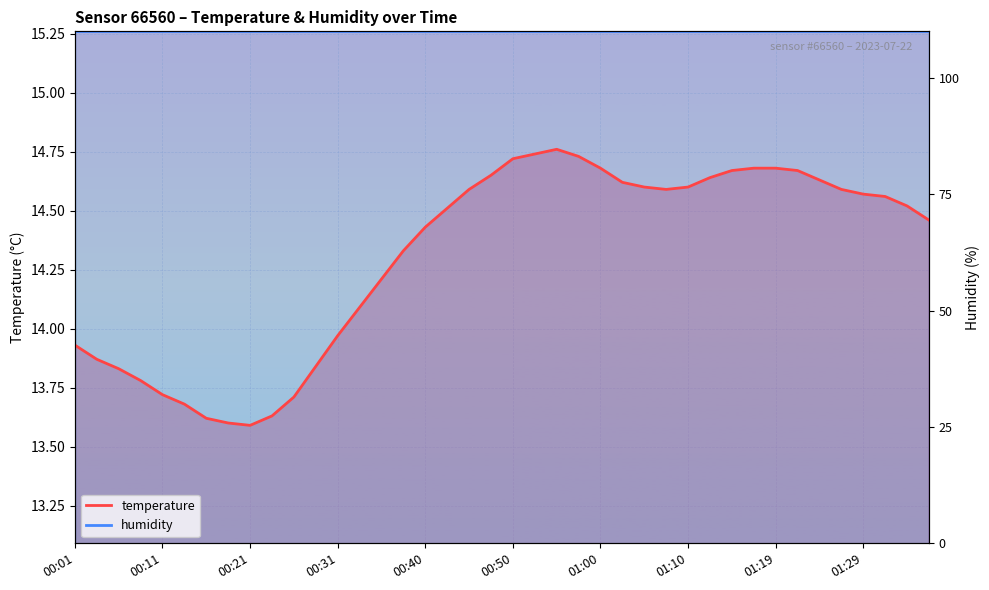

What is the average value?

14.3